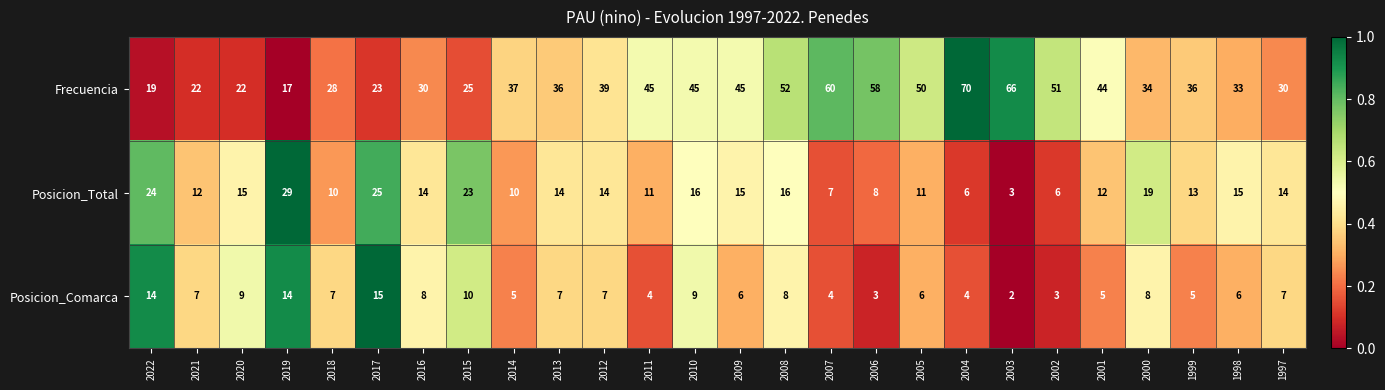

Is it true that Posicion_Comarca equals 7 at 2013?

True